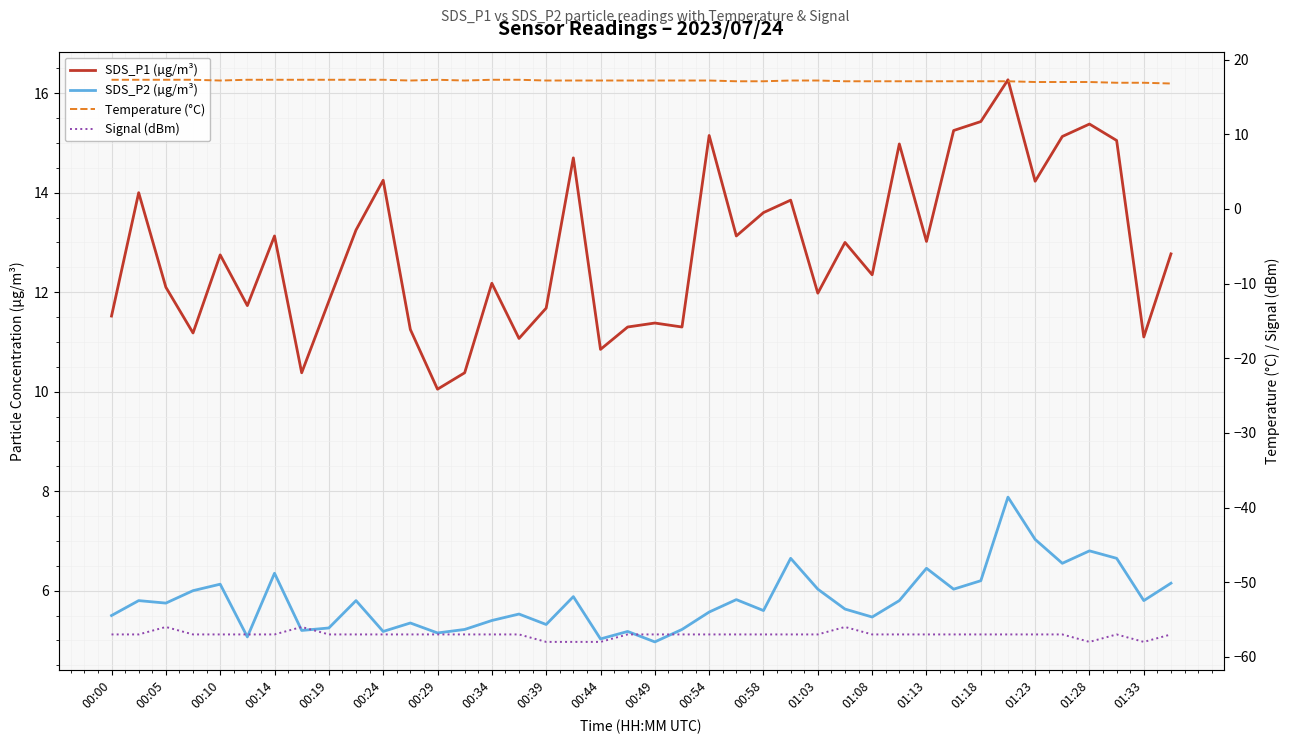

How many interior local peaks does the SDS_P2 (µg/m³) series have?

13